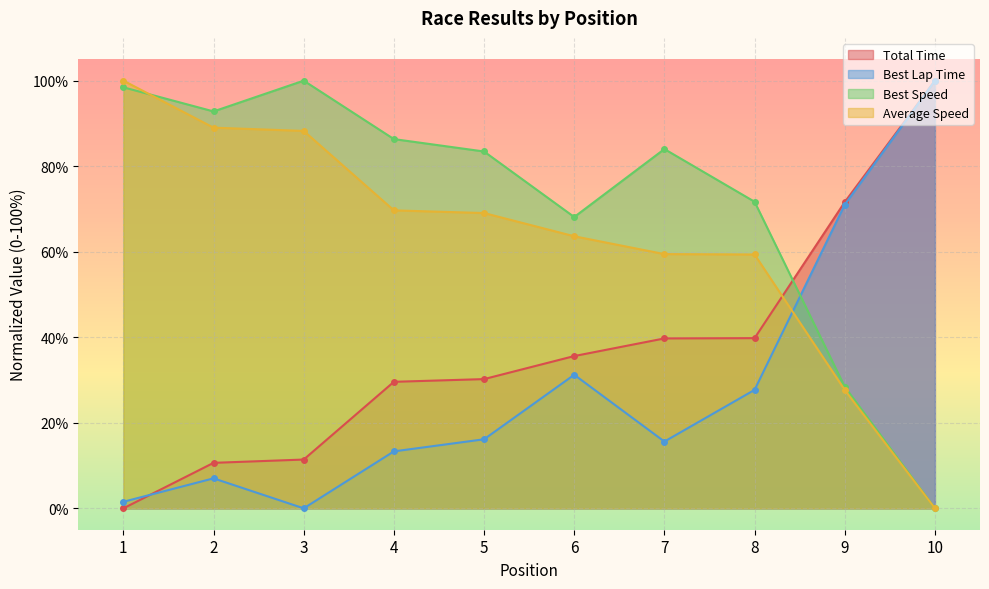

The Average Speed series shows 27.7 at 9. True or false?

True